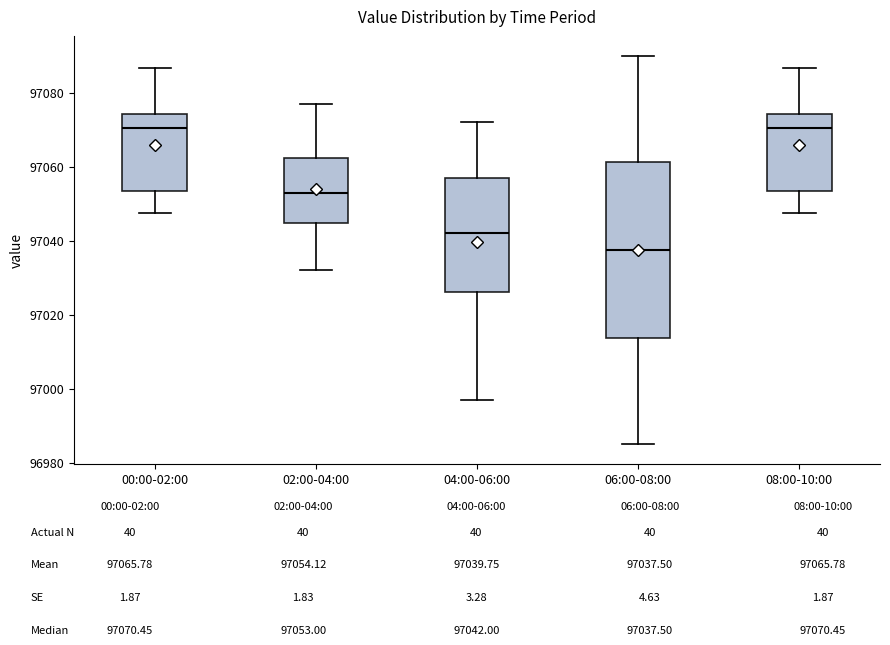

Comparing the boxes themselves (not the whiskers), which one is the tallest?

06:00-08:00